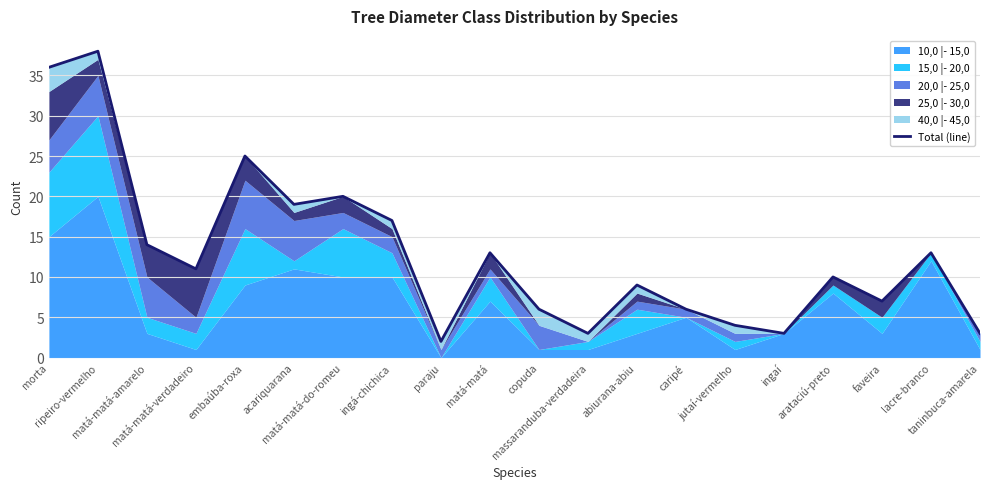

What is the maximum value shown in the chart?

38